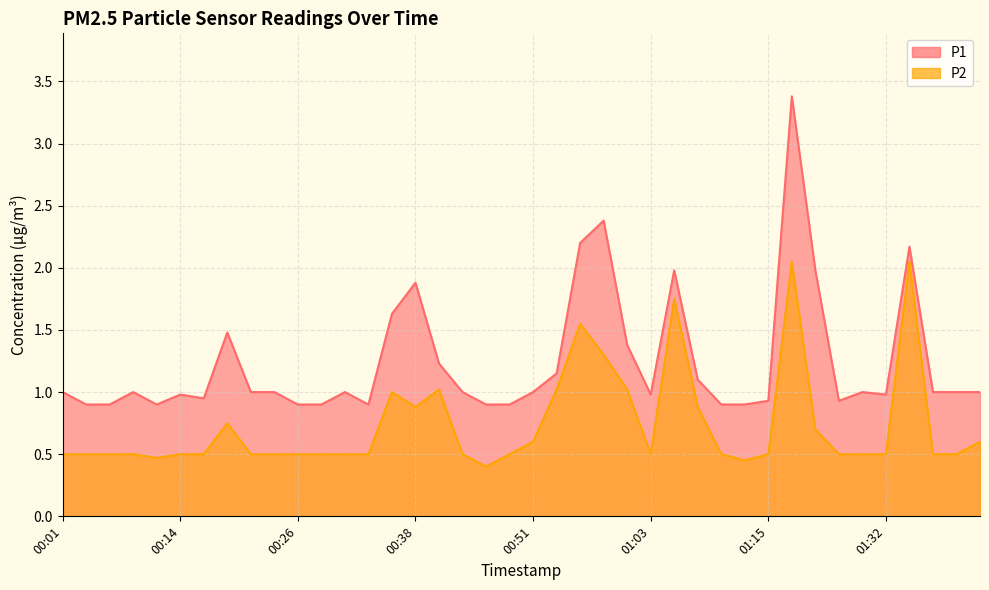

List the series in order of their peak value, lowest first.

P2, P1